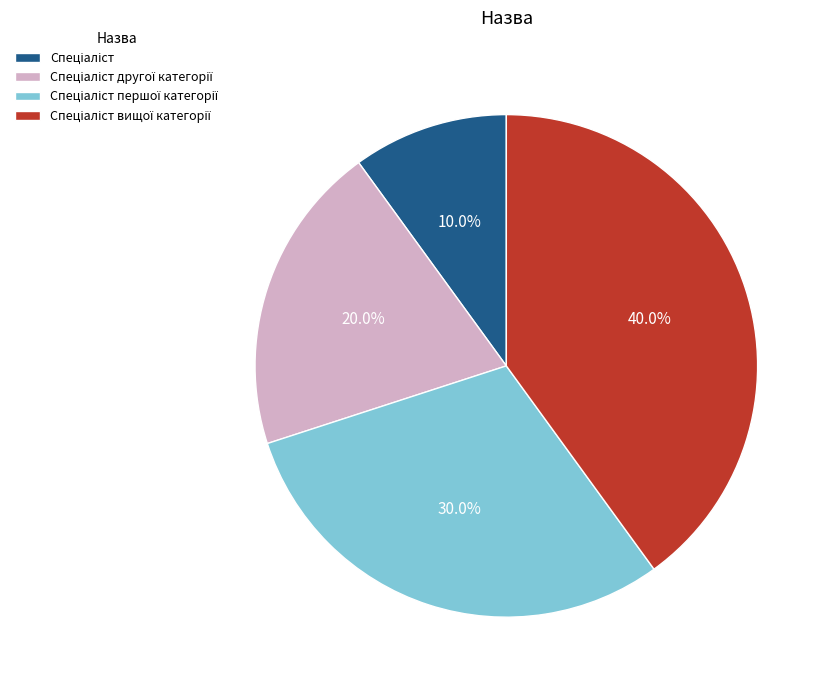

Count the number of slices in the pie.

4